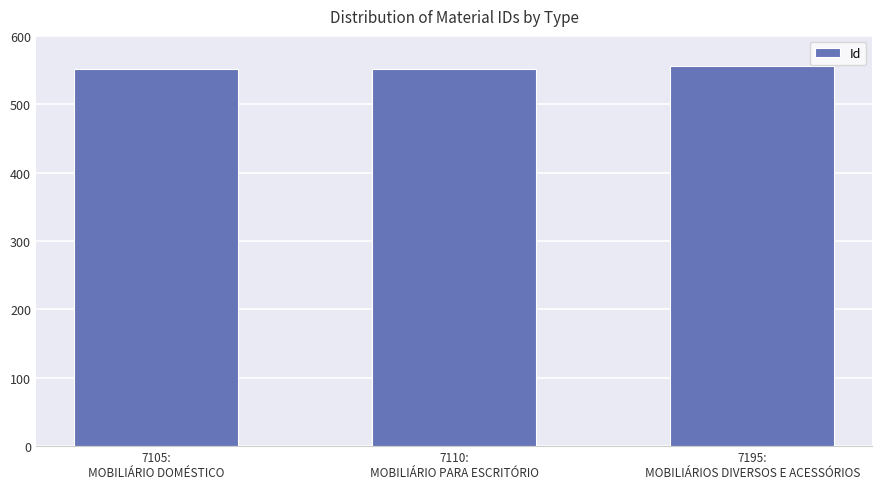

What is the maximum value shown in the chart?

556